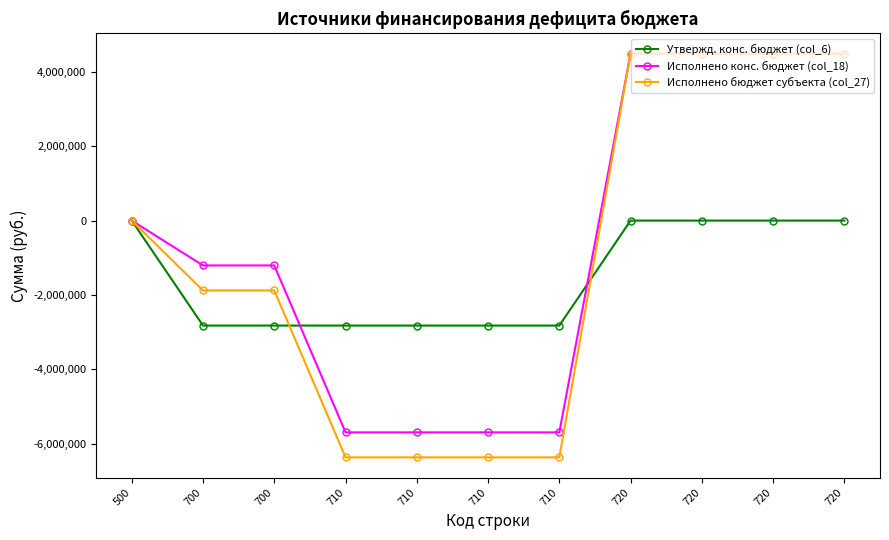

Between 700 and 710, which series saw the biggest shift?

Исполнено конс. бюджет (col_18)